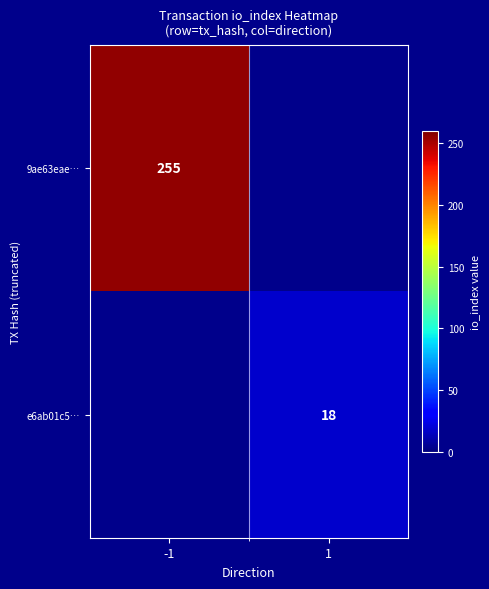

The value of 9ae63eae… at -1 is 255. True or false?

True